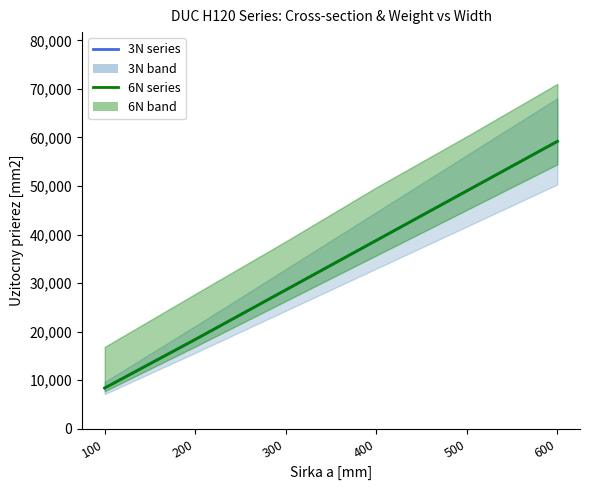

What is the sum of all 6N series values?

202400